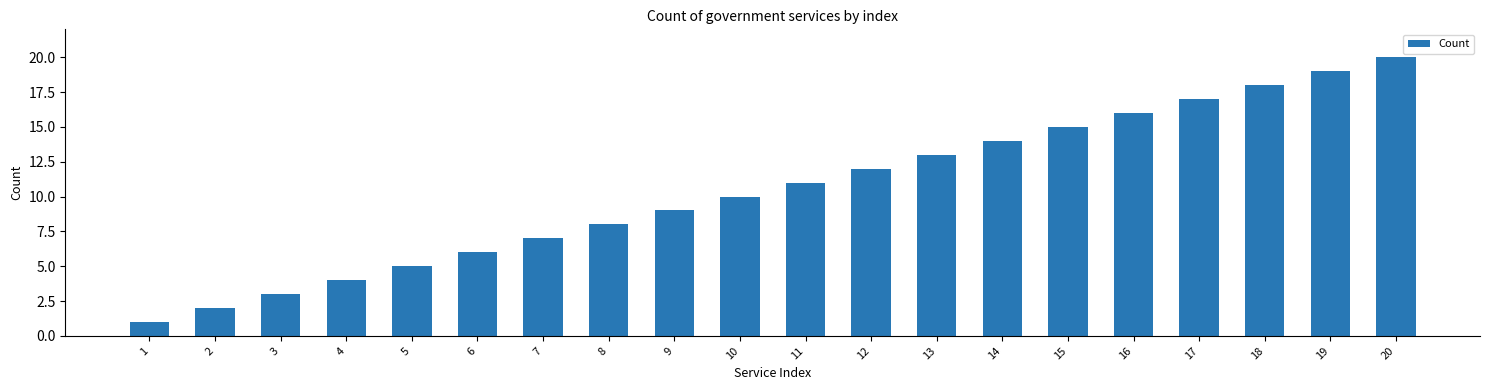

What is the change in value from 13 to 15?

+2